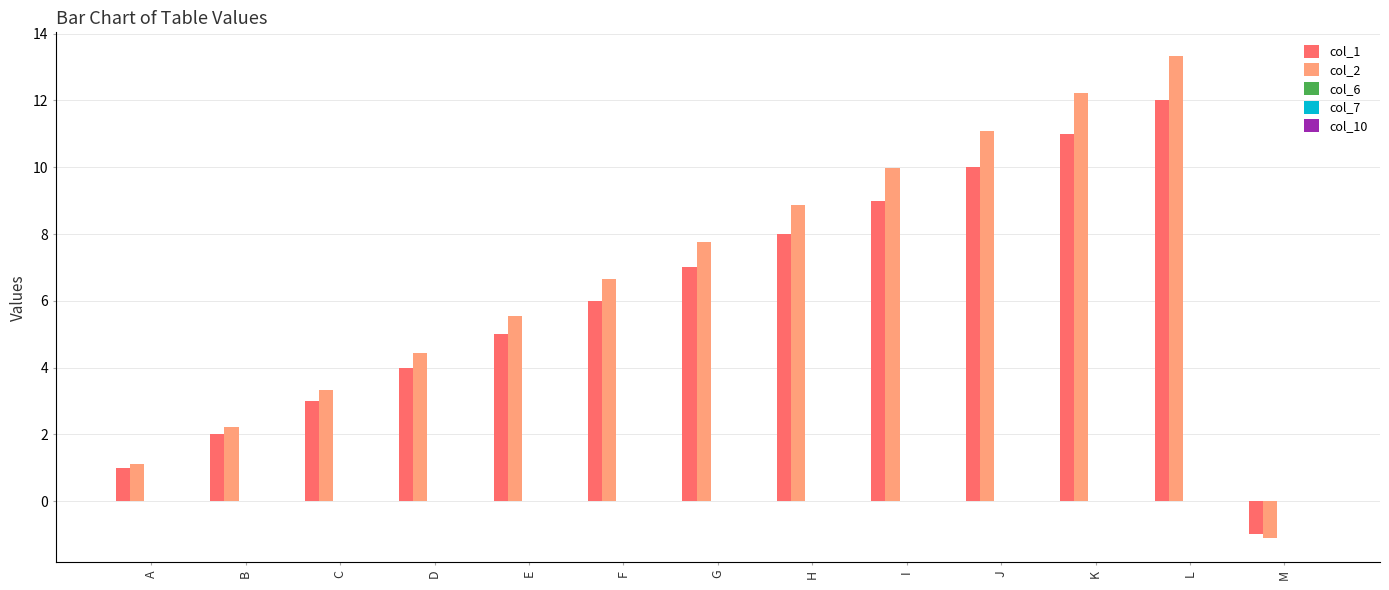

The col_1 series shows 6.0 at F. True or false?

True